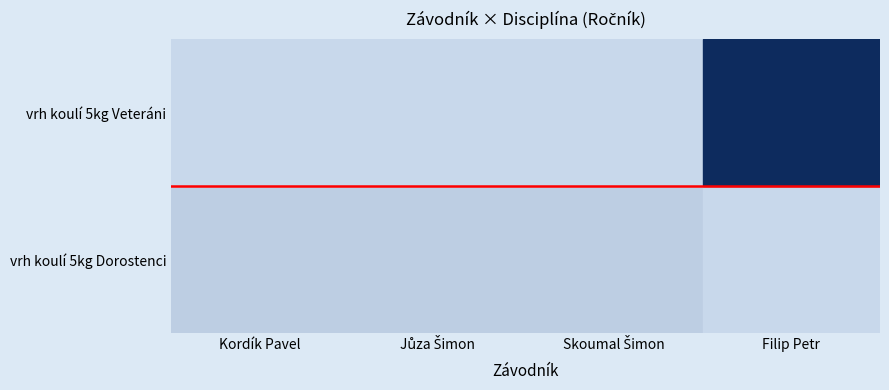

True or false: vrh koulí 5kg Veteráni has a value of 0 at vrh koulí 5kg Veteráni.

True